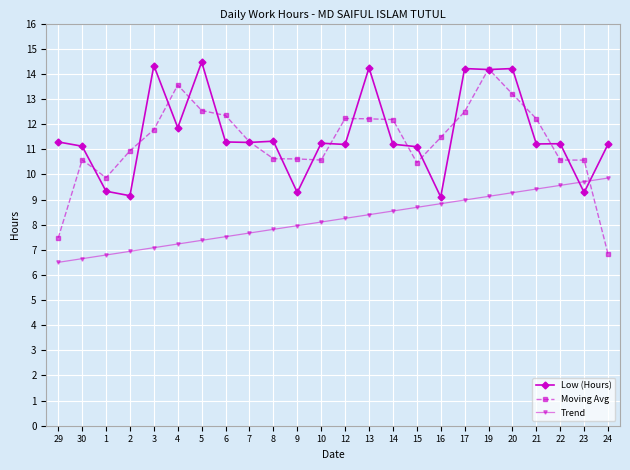

Between 13 and 19, which series saw the biggest shift?

Moving Avg